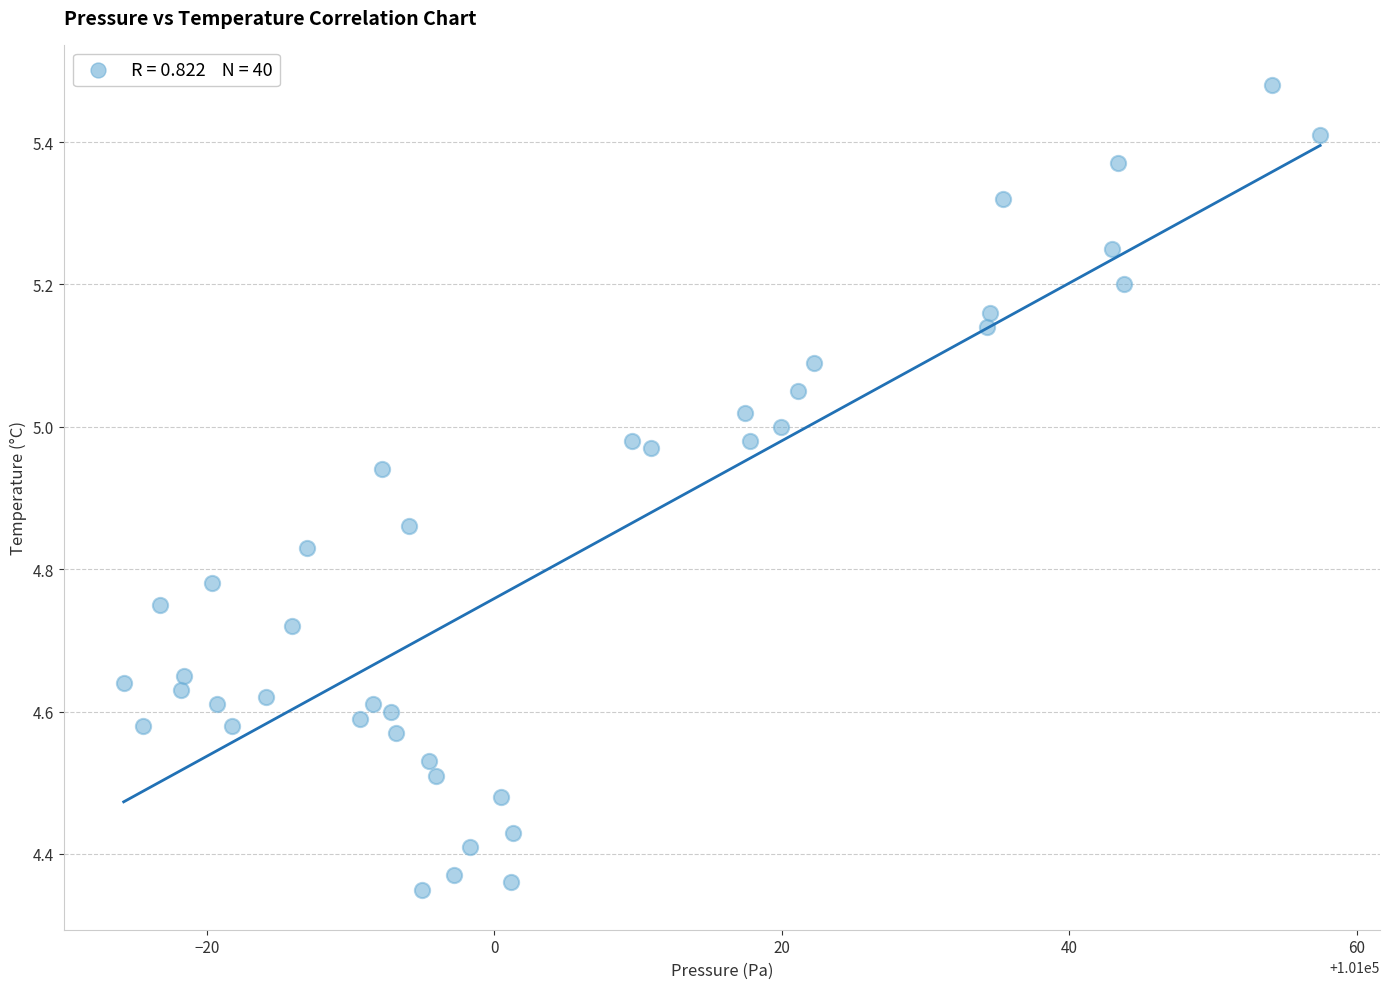

What is the range of X values (max minus min)?

83.2